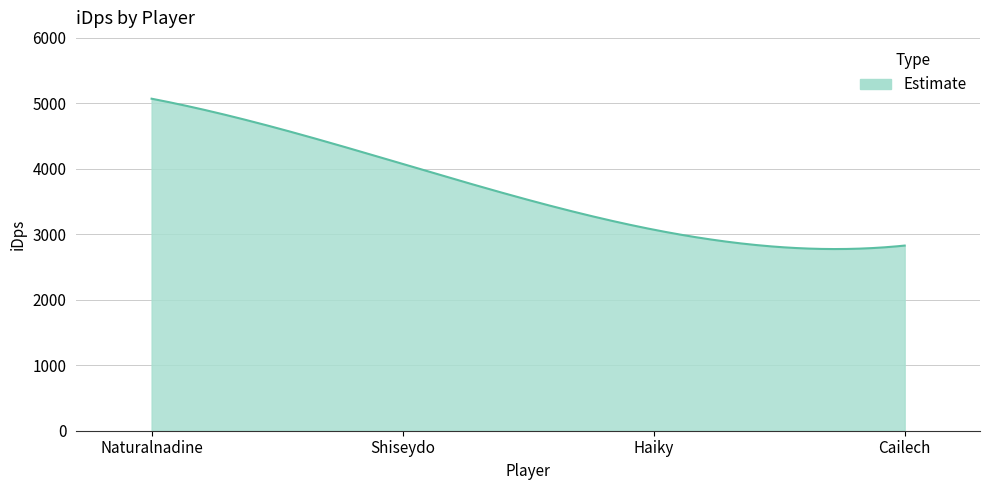

Does the chart have visible grid lines?

Yes